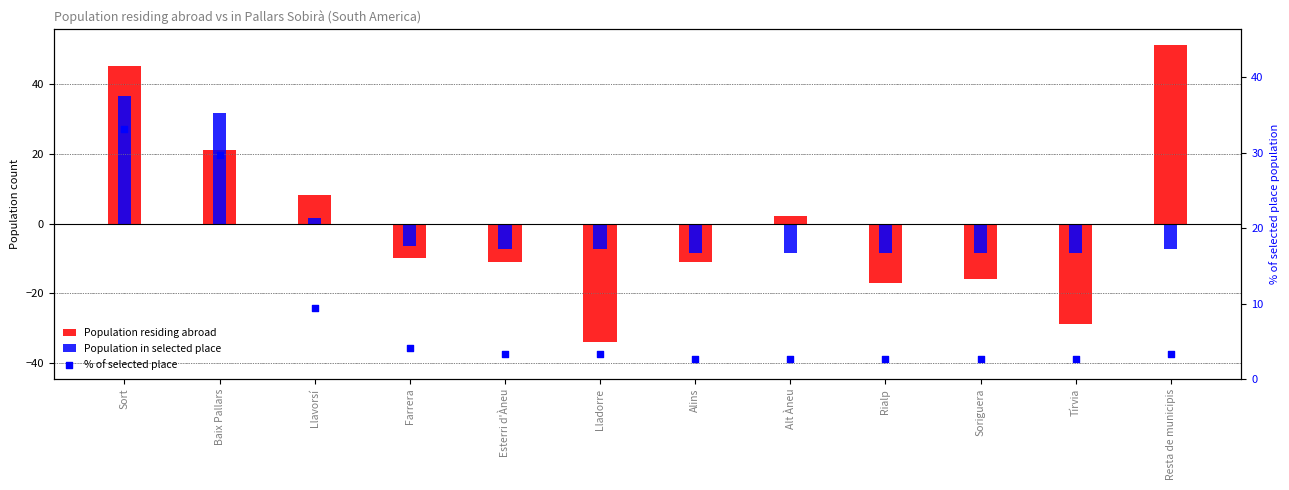

Which series has the widest spread of Y values?

Population residing abroad